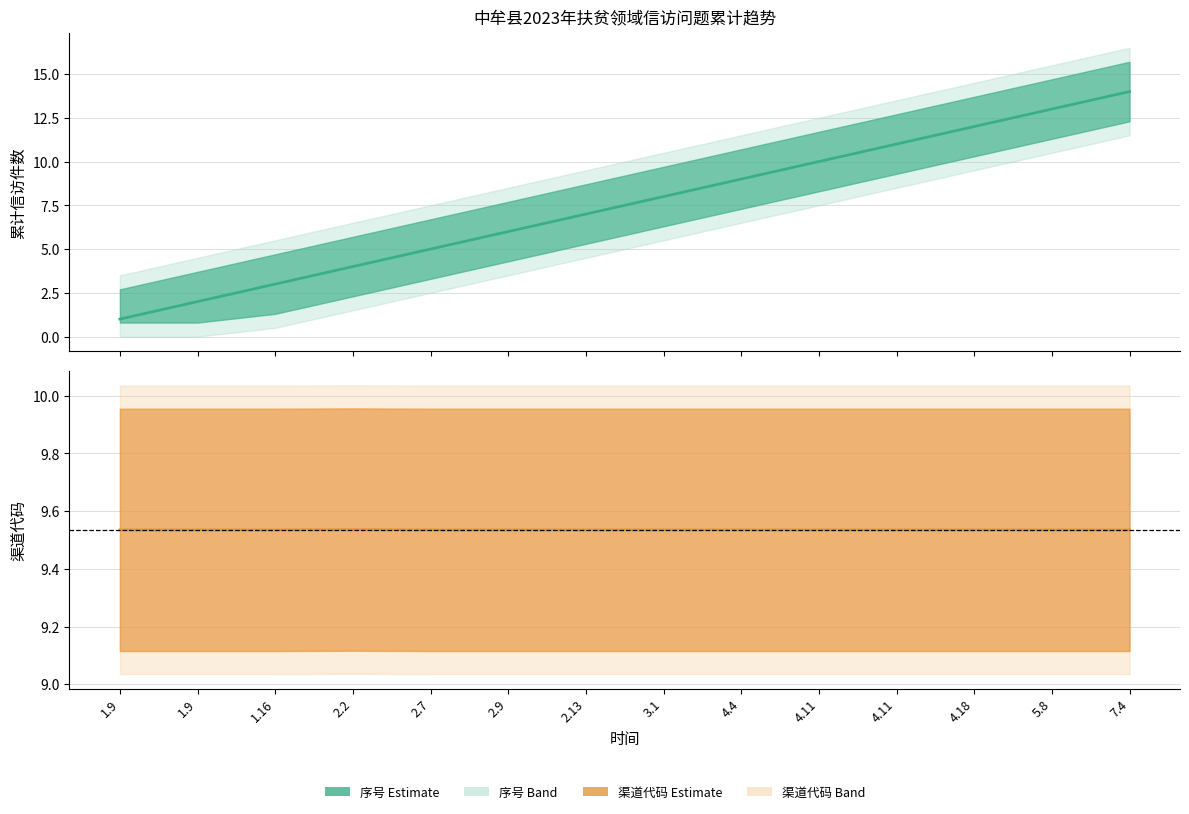

Reading left to right, transcribe all the data shown in this chart.

序号: 1.0	2.0	3.0	4.0	5.0	6.0	7.0	8.0	9.0	10.0	11.0	12.0	13.0	14.0
渠道代码: 9.5	9.5	9.5	9.5	9.5	9.5	9.5	9.5	9.5	9.5	9.5	9.5	9.5	9.5